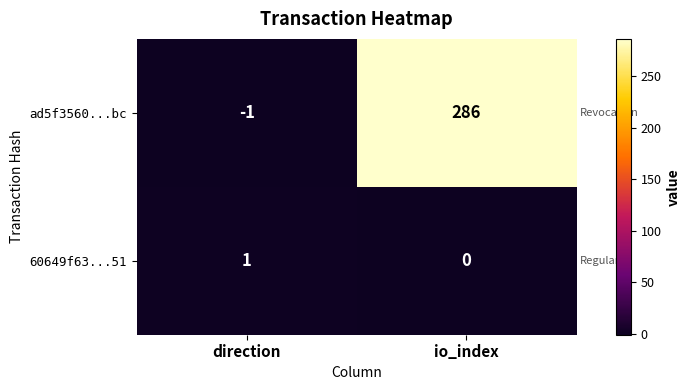

What is the spread (max minus min) of values at io_index?

286